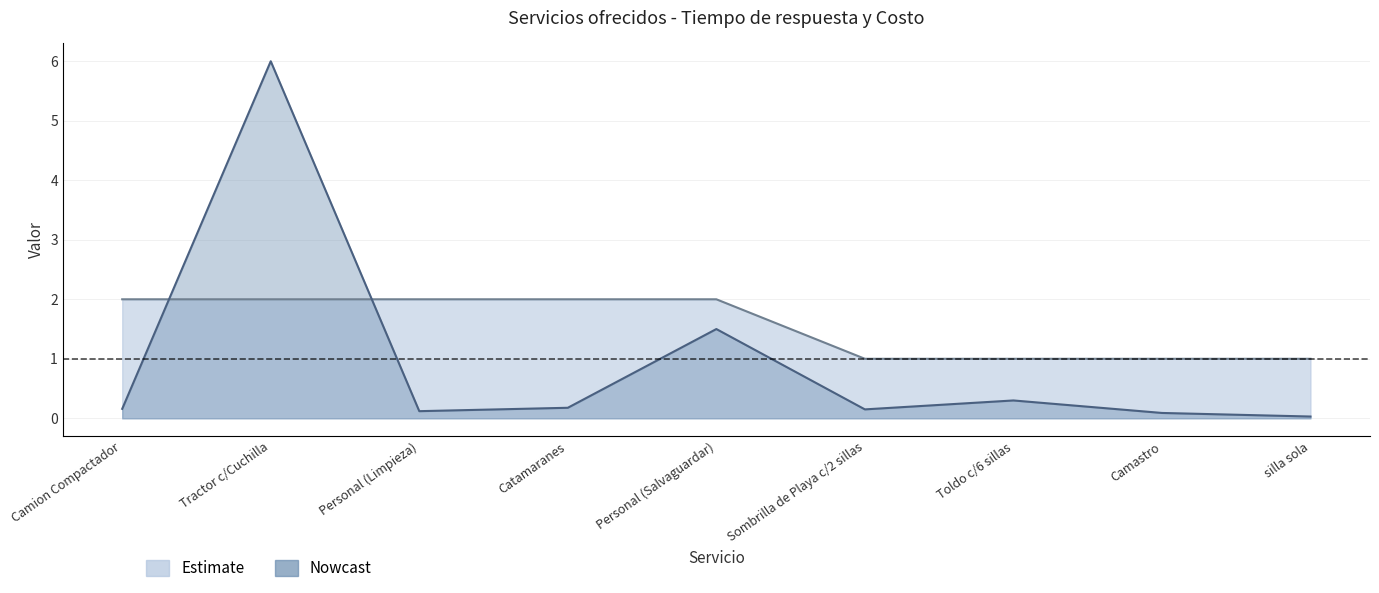

What is the average value of the Costo col_13 series?

0.9